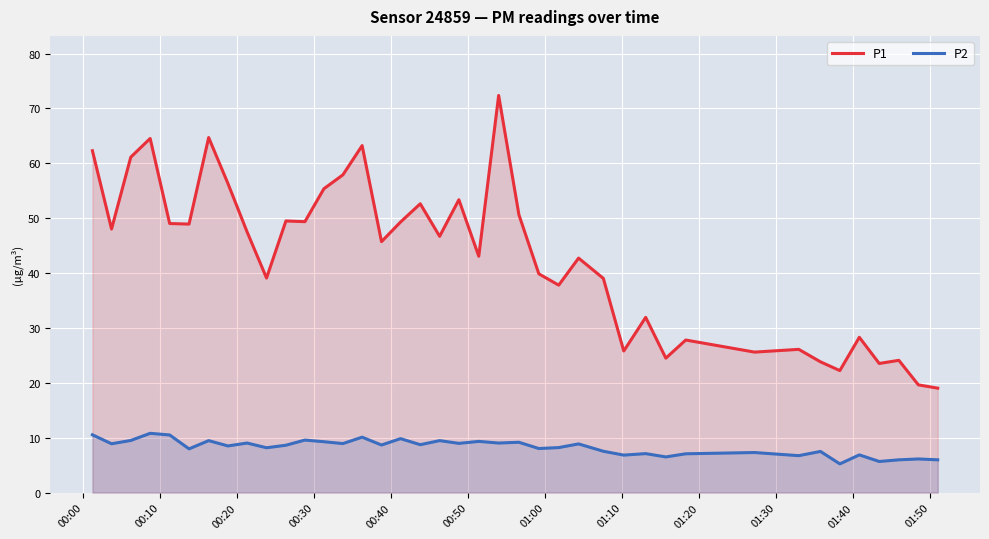

True or false: P1 and P2 cross at least once.

False